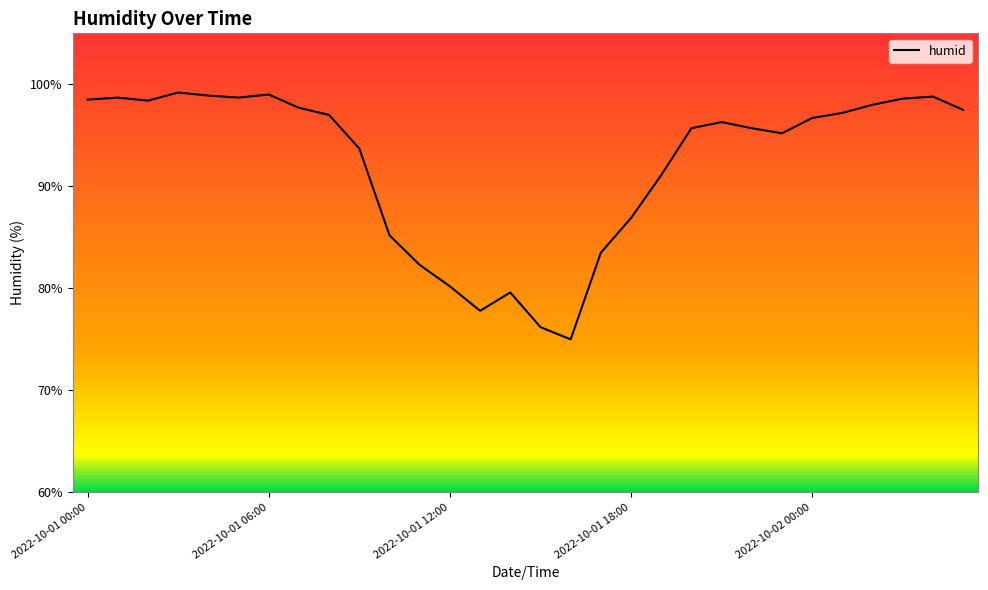

What is the difference between the second highest and second lowest values?

22.8